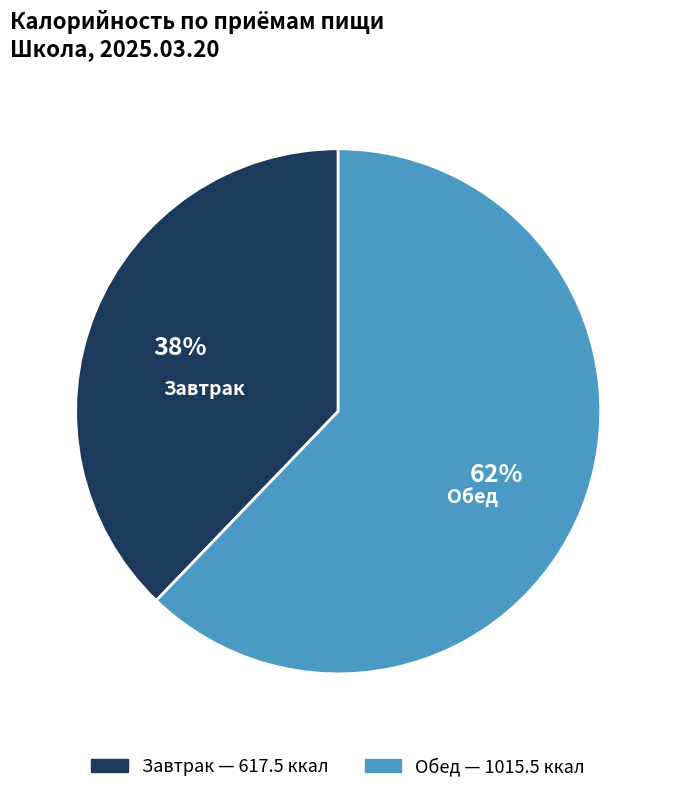

Do Завтрак and Обед together represent more than half of the pie?

Yes